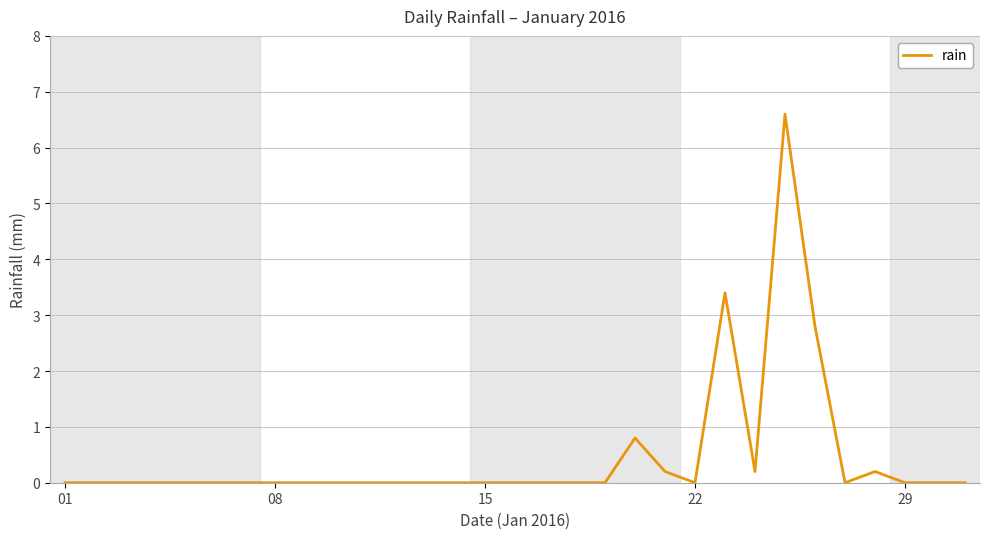

What is the maximum value shown in the chart?

6.6